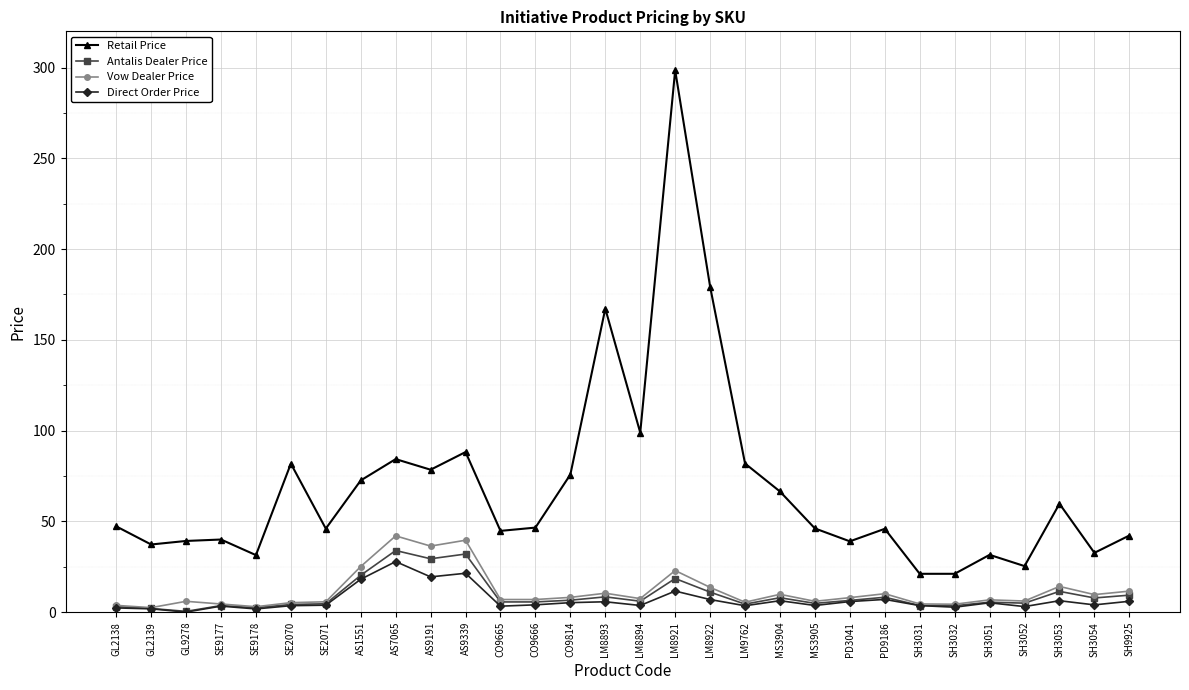

How many categories are shown in the chart?

30